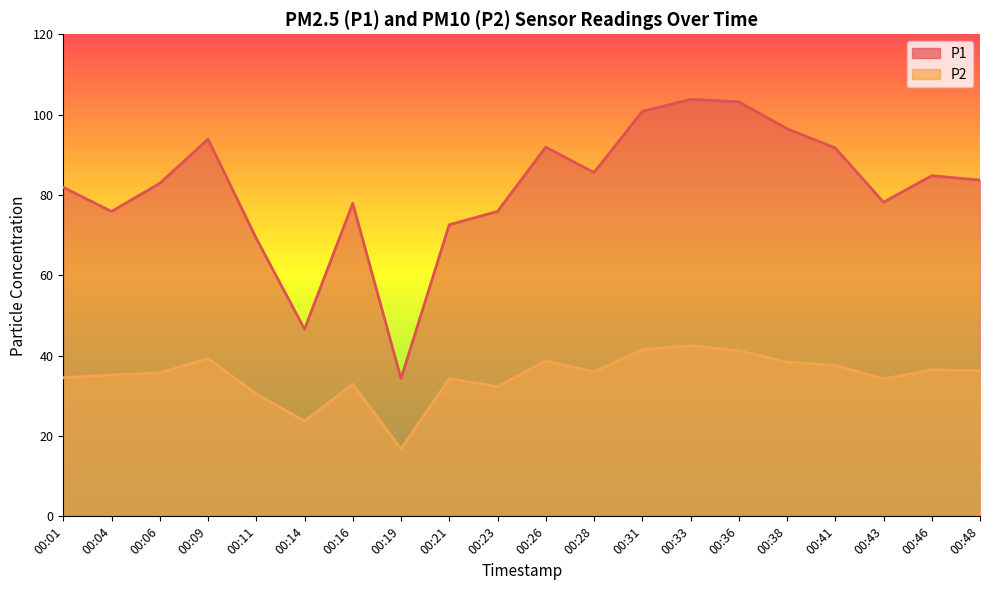

Is the value of P2 at 00:26 greater than the value of P1 at 00:11?

No